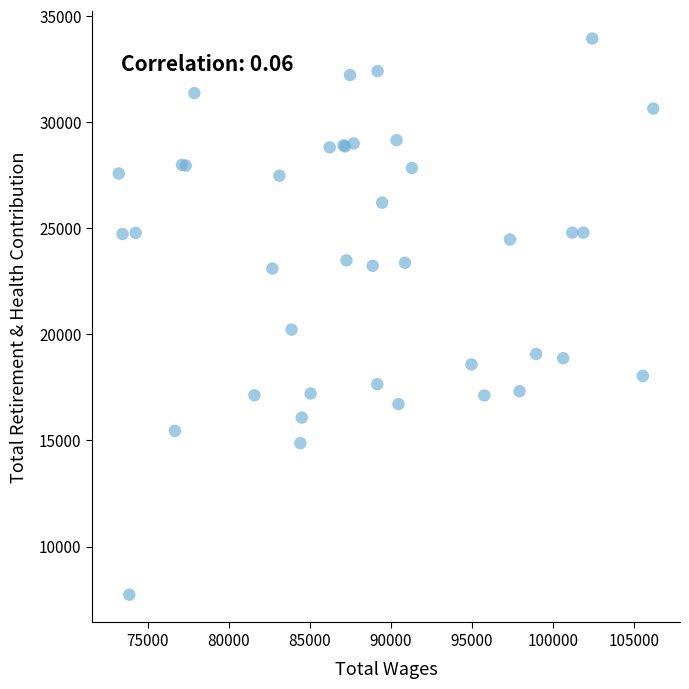

What Y value in the scatter plot is closest to 20840?

20225